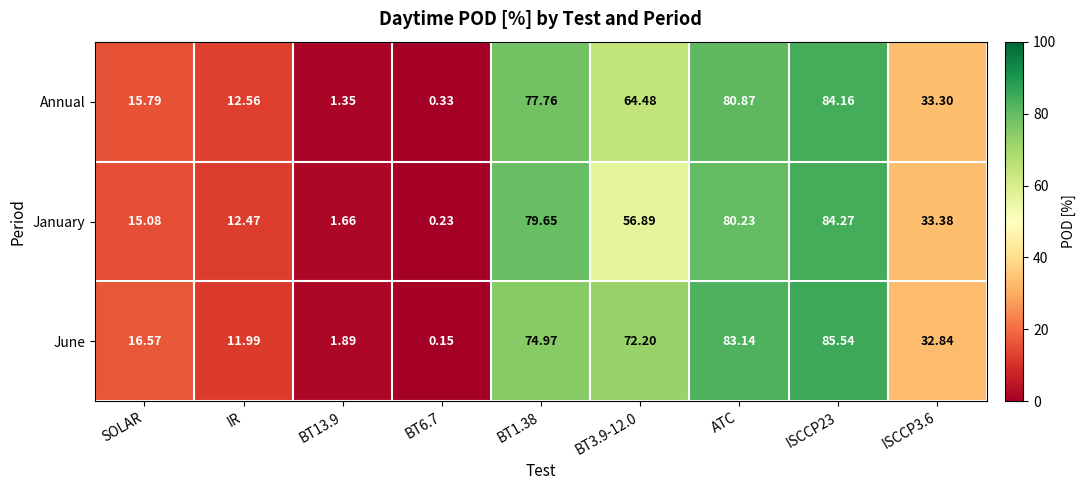

What is the greatest value displayed?

85.5